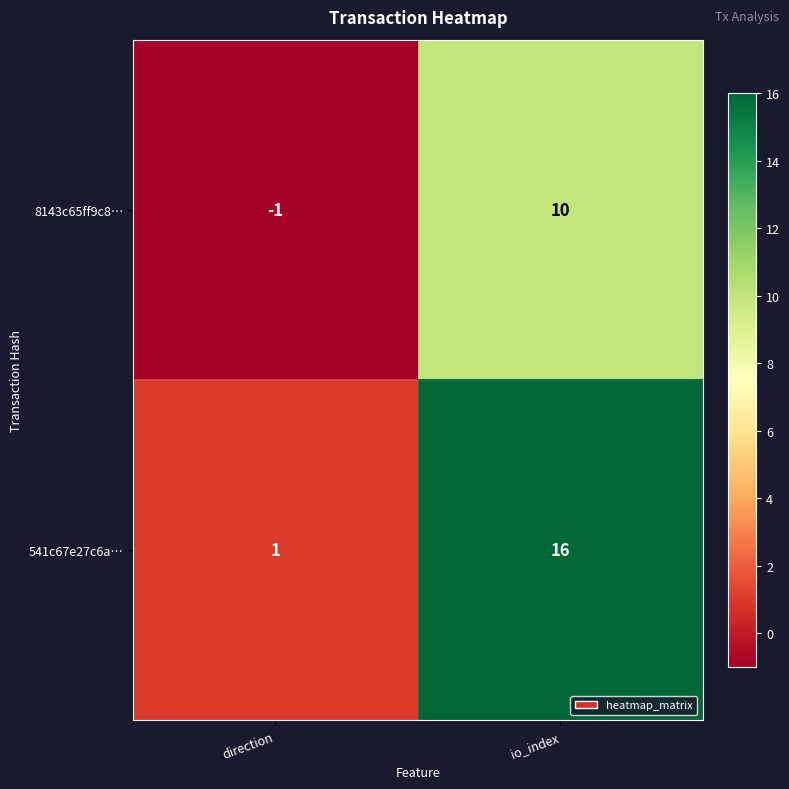

How many series are shown in this chart?

2